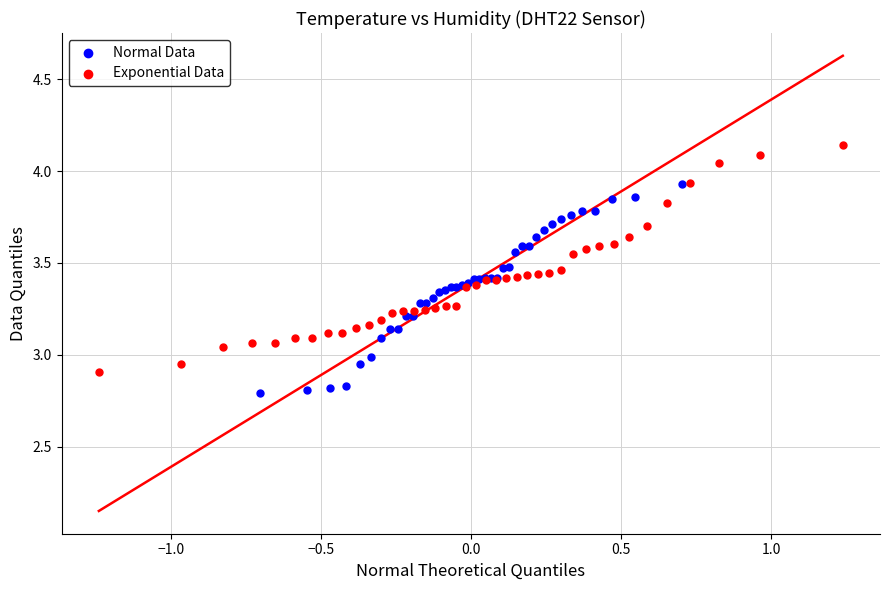

Which series contains the highest Y value?

Exponential Data